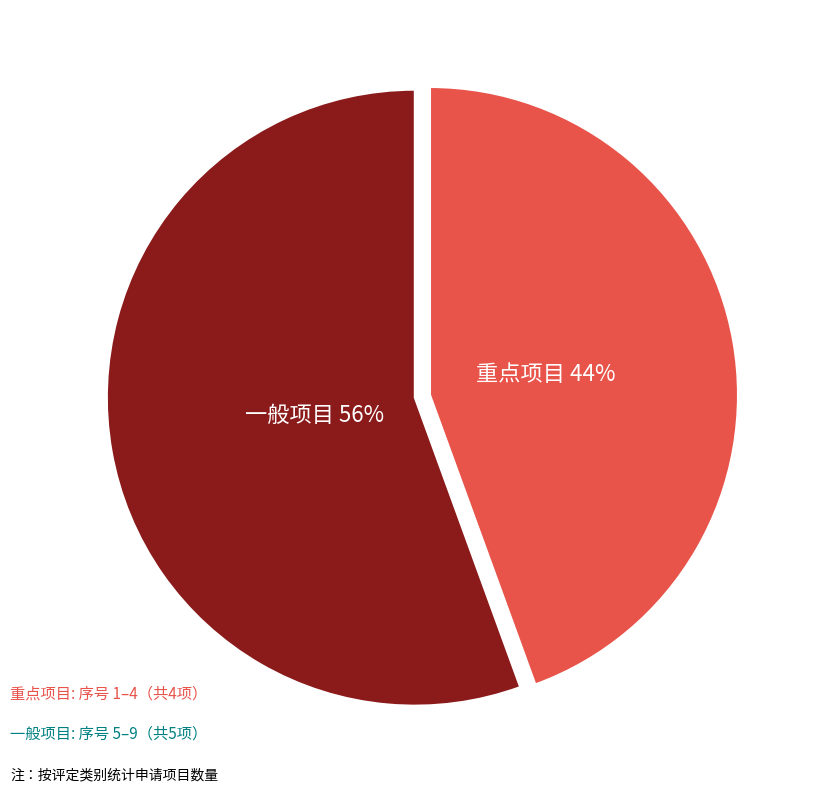

Is there any slice that represents more than half of the pie?

Yes